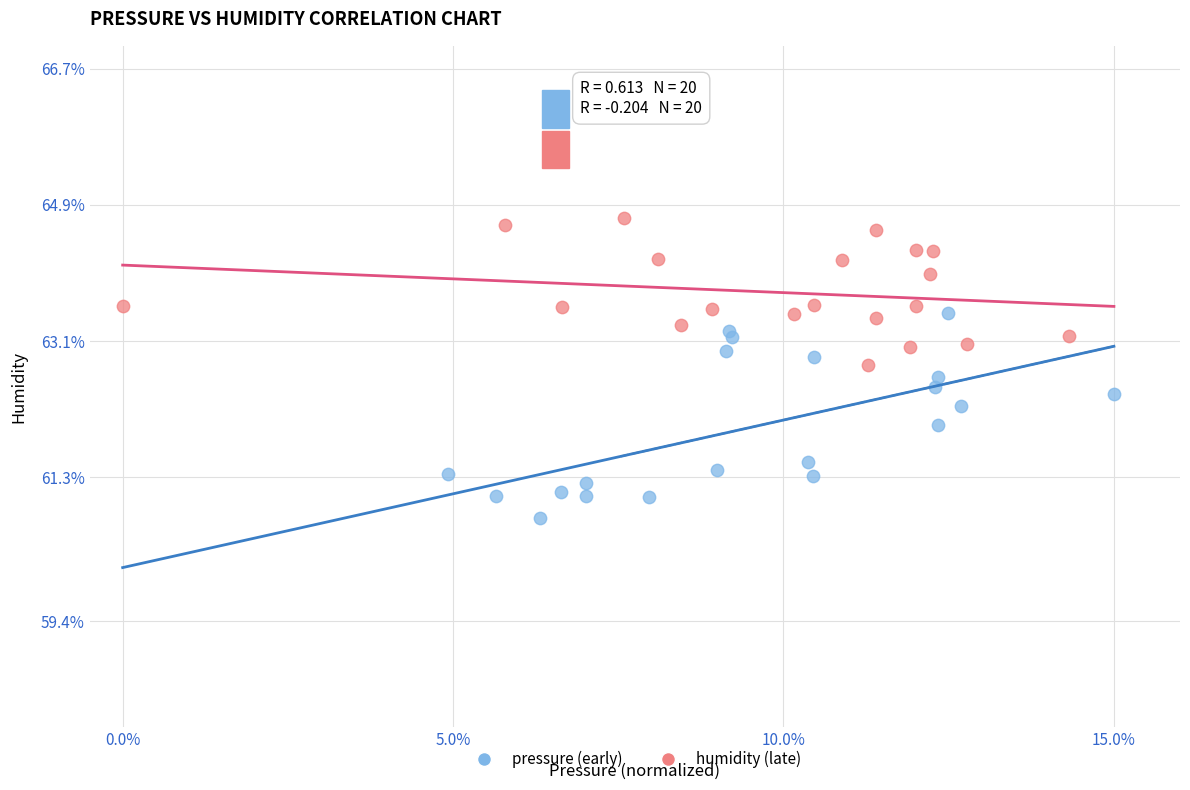

Which series contains the lowest Y value?

pressure (early)